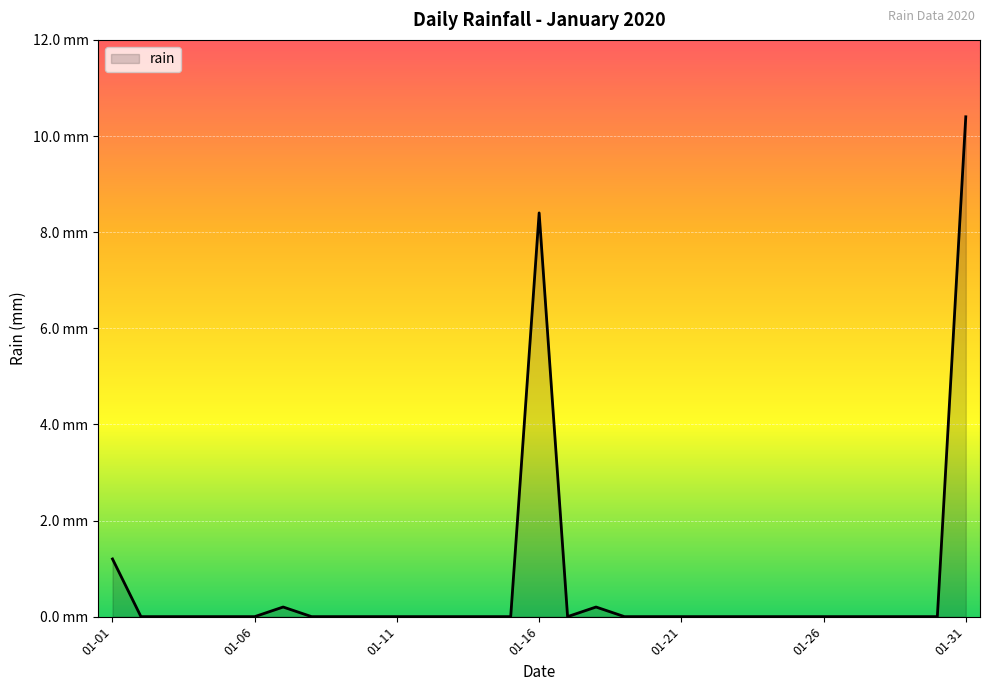

Is this an area chart (filled region under the line)?

Yes